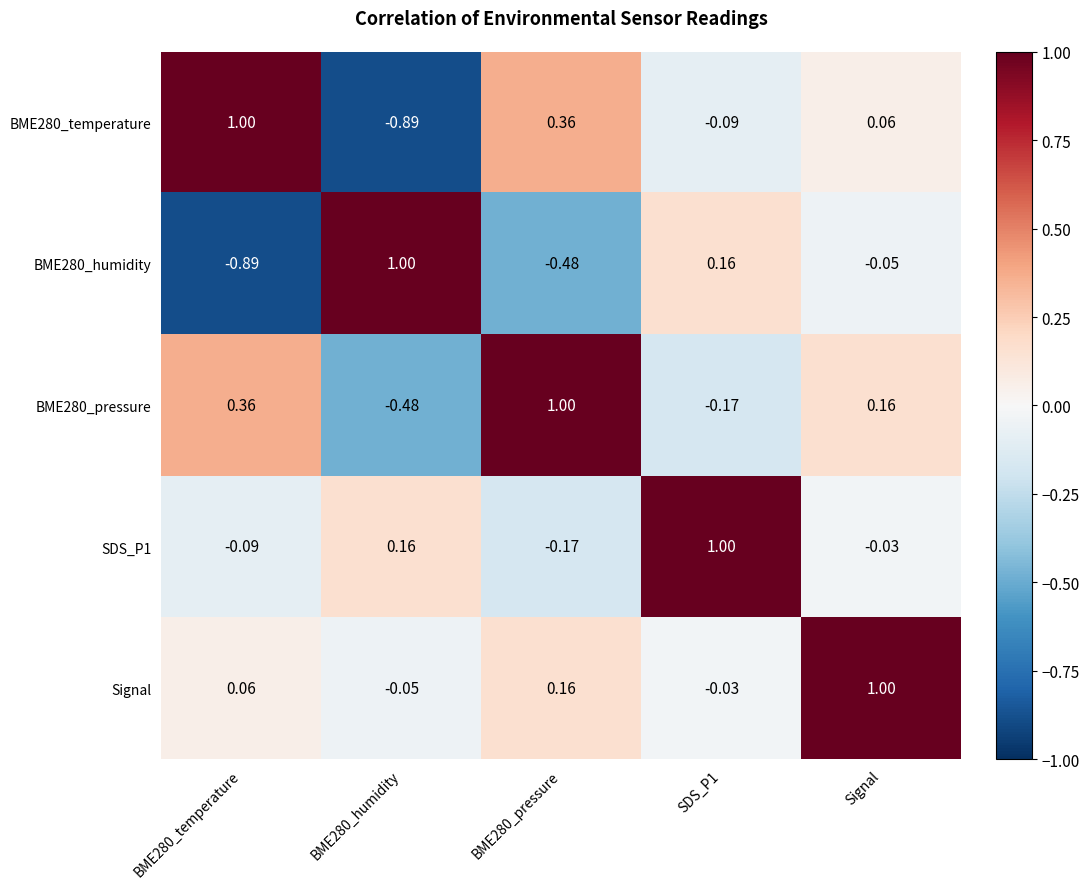

At which category is the sum across all series the highest?

Signal